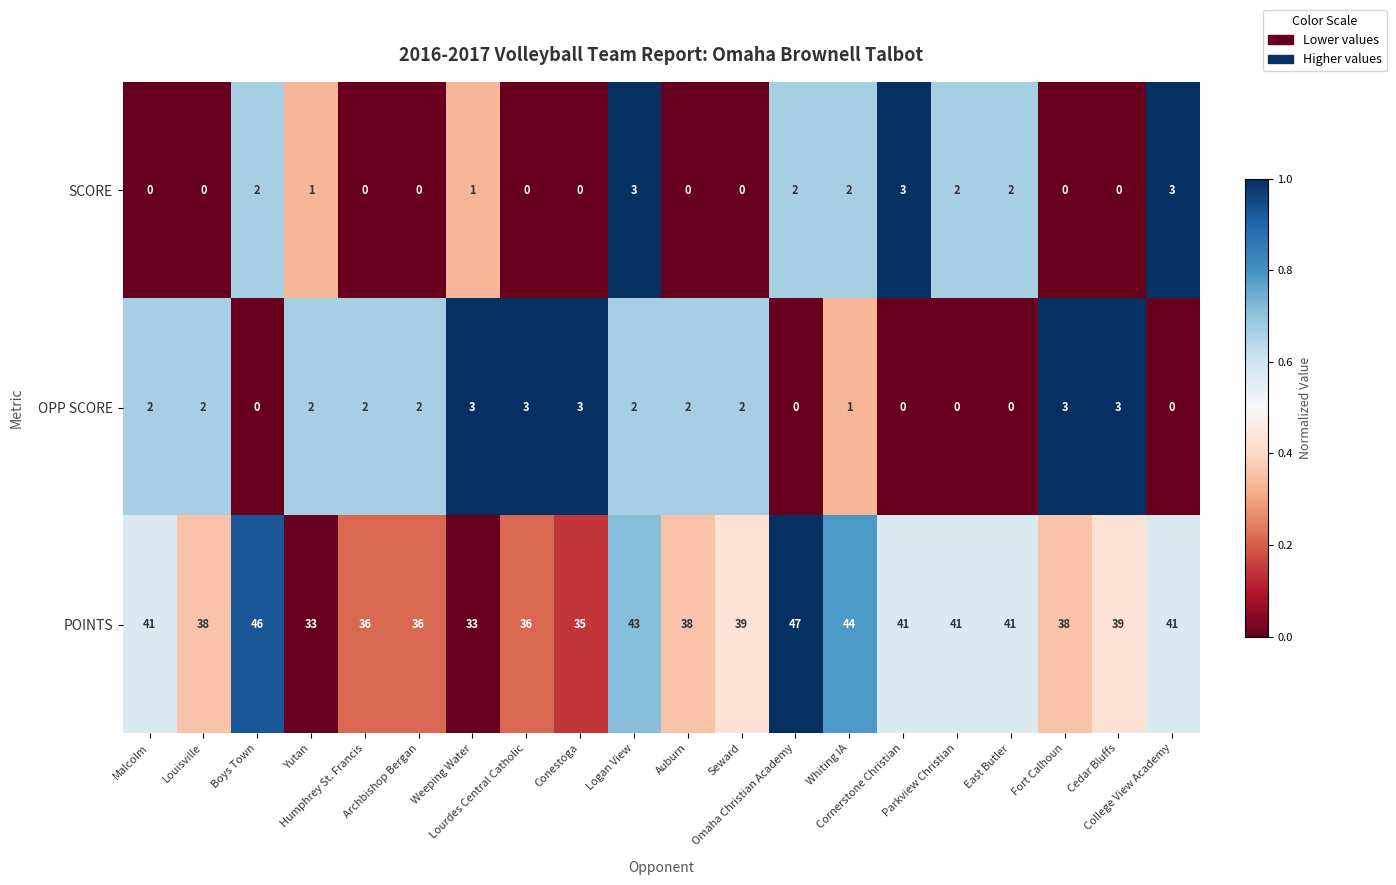

What is the sum of all OPP SCORE values?

32